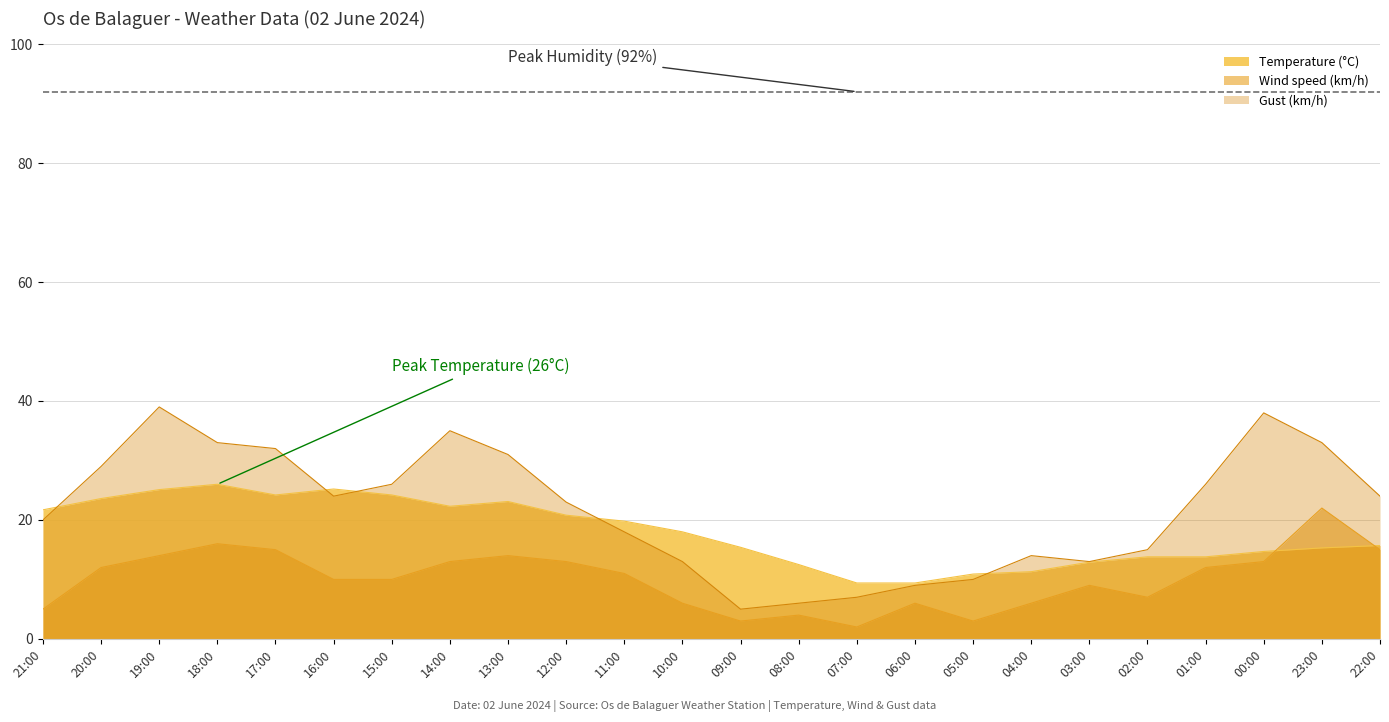

Which category has the highest value in the Gust (km/h) series?

19:00